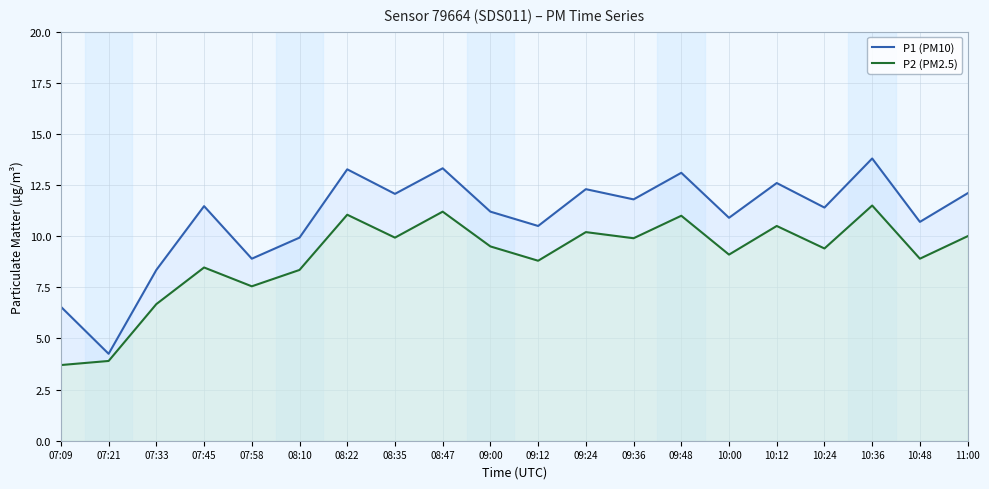

What is the value of the P1 (PM10) point at the 17th from the left?

11.4